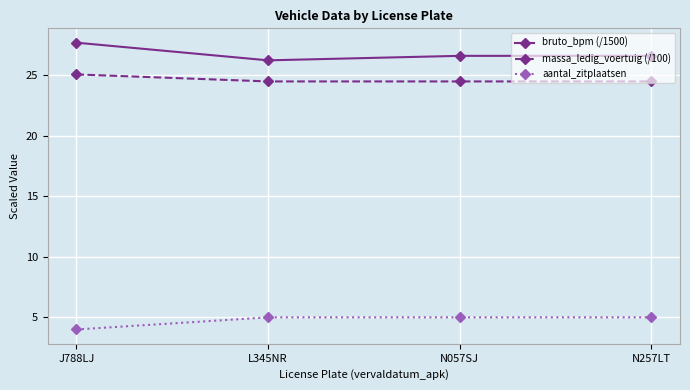

True or false: aantal_zitplaatsen has a value of 5.0 at L345NR.

True